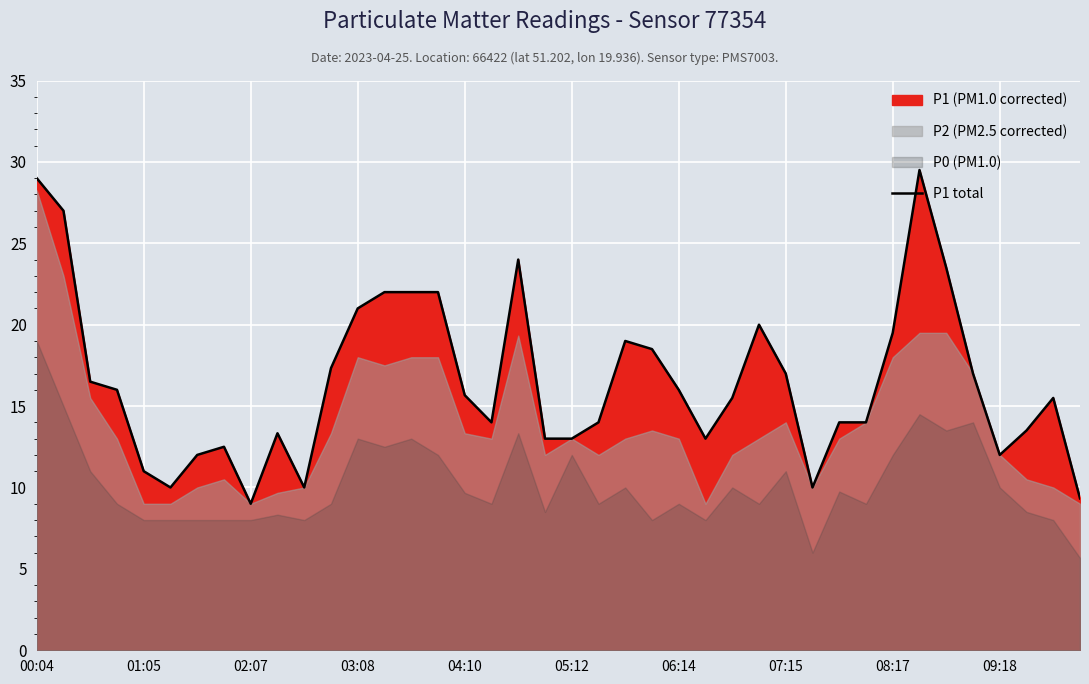

True or false: the data shows 11.4 at 27.

False